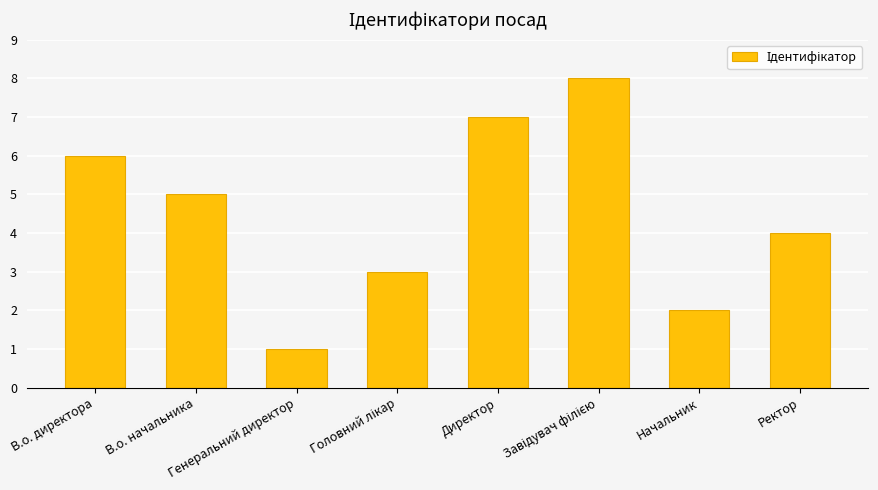

Are the bars horizontal?

No